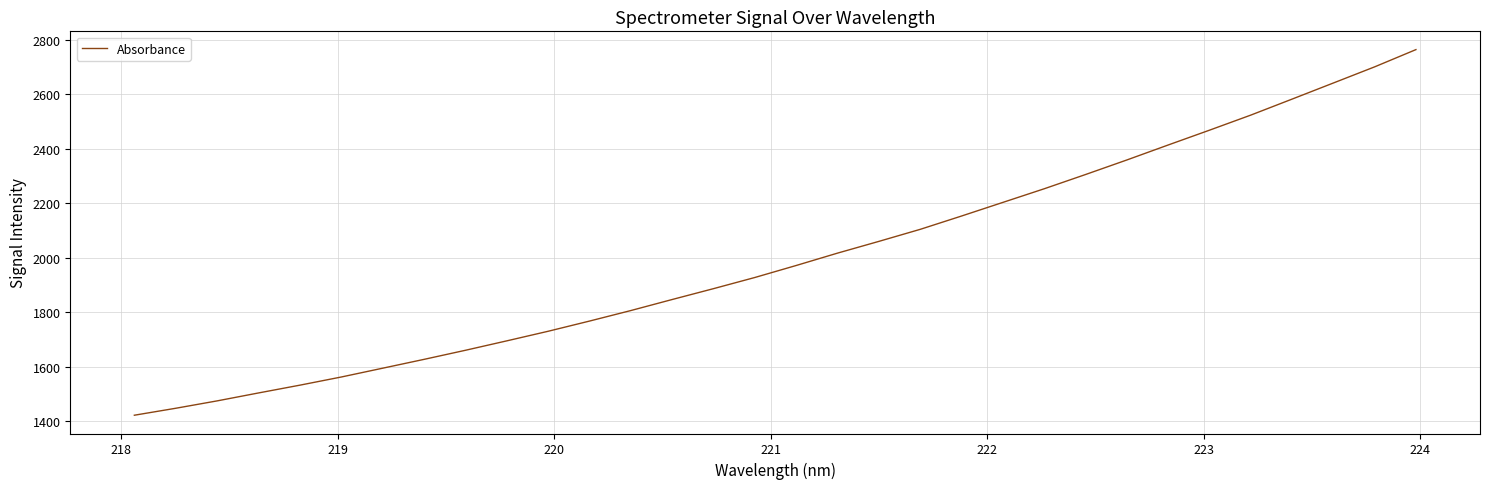

How many lines are shown in the chart?

1